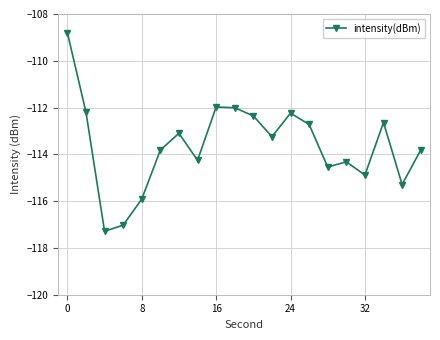

Reading right to left, extract all data points from this chart.

-113.8	-115.3	-112.6	-114.9	-114.3	-114.5	-112.7	-112.2	-113.2	-112.4	-112.0	-112.0	-114.3	-113.1	-113.8	-115.9	-117.0	-117.3	-112.2	-108.8